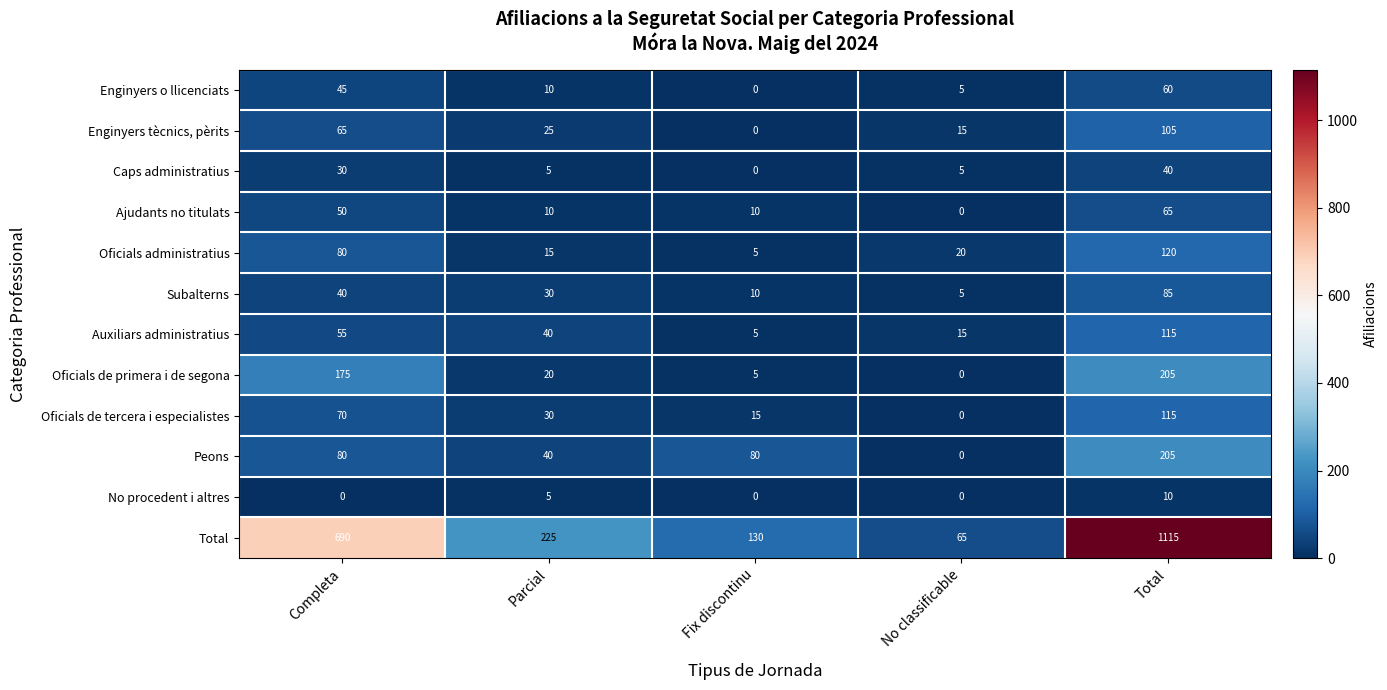

Where is Oficials de primera i de segona nearest to the value 102?

Completa